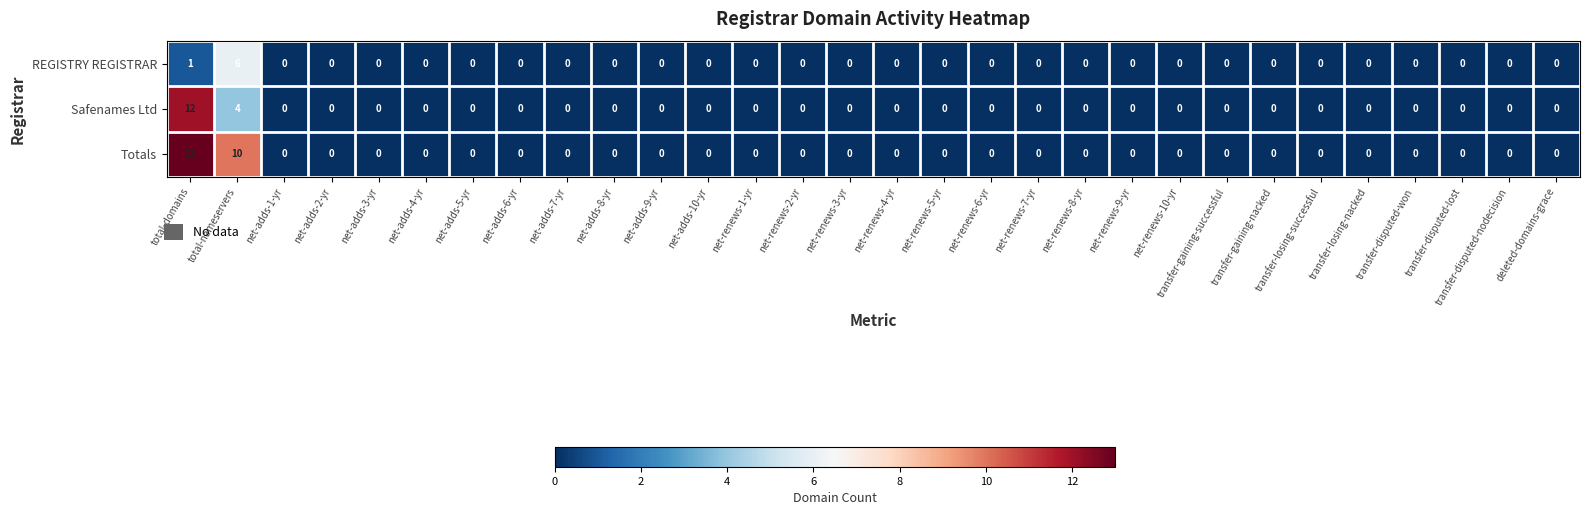

What is the difference between the maximum and minimum values in the Safenames Ltd series?

12